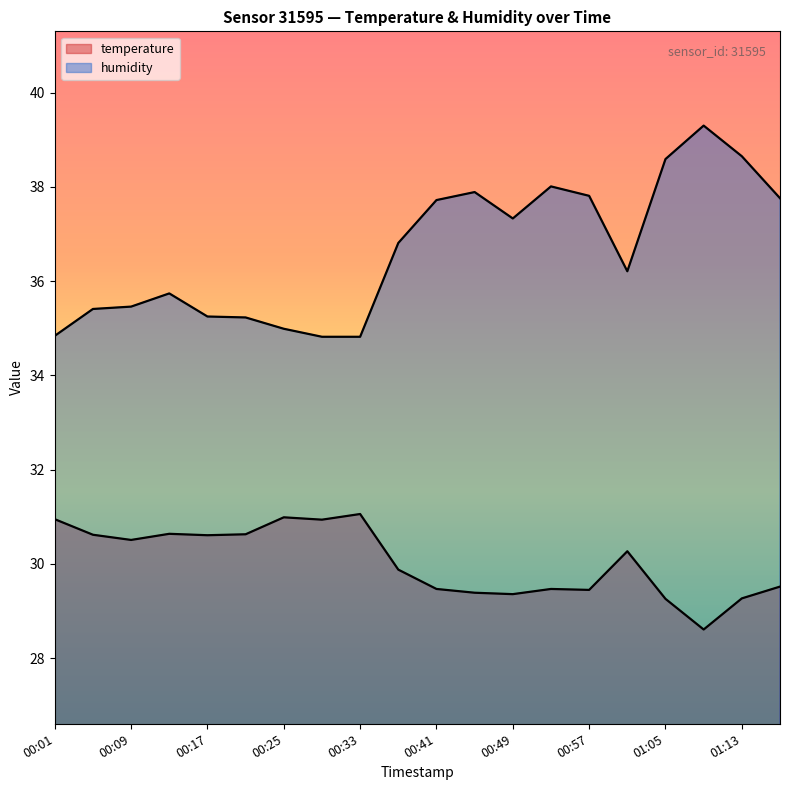

At 00:45, list the series in order from smallest to largest.

temperature, humidity